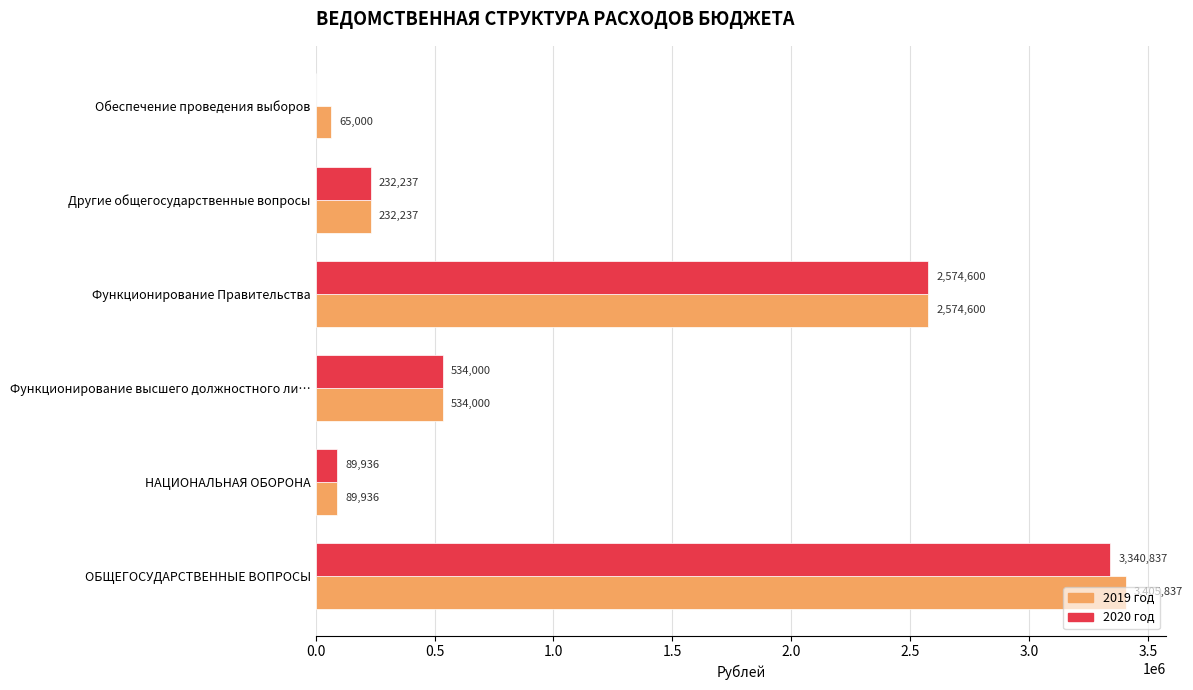

True or false: 2019 год has a value of 3405837 at ОБЩЕГОСУДАРСТВЕННЫЕ ВОПРОСЫ.

True